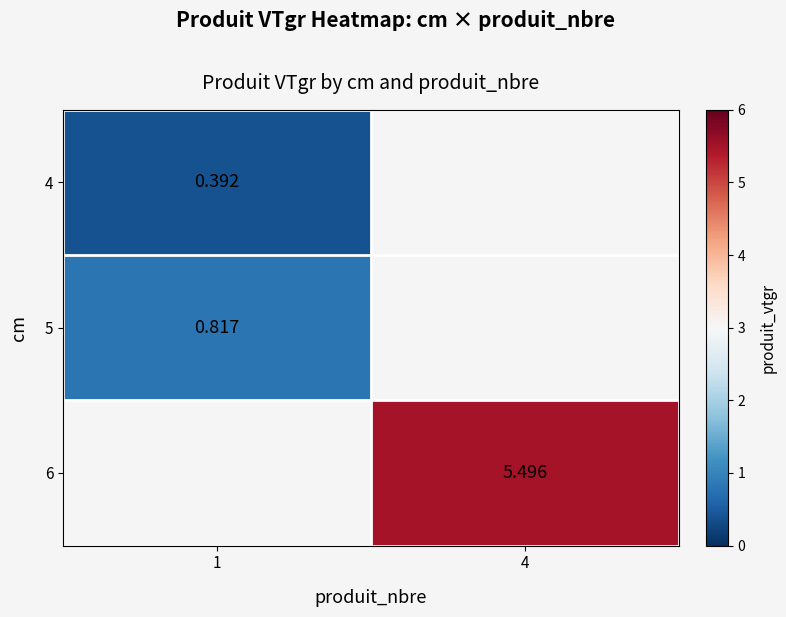

Is the value of 4 at 1 greater than the value of 5 at 1?

No